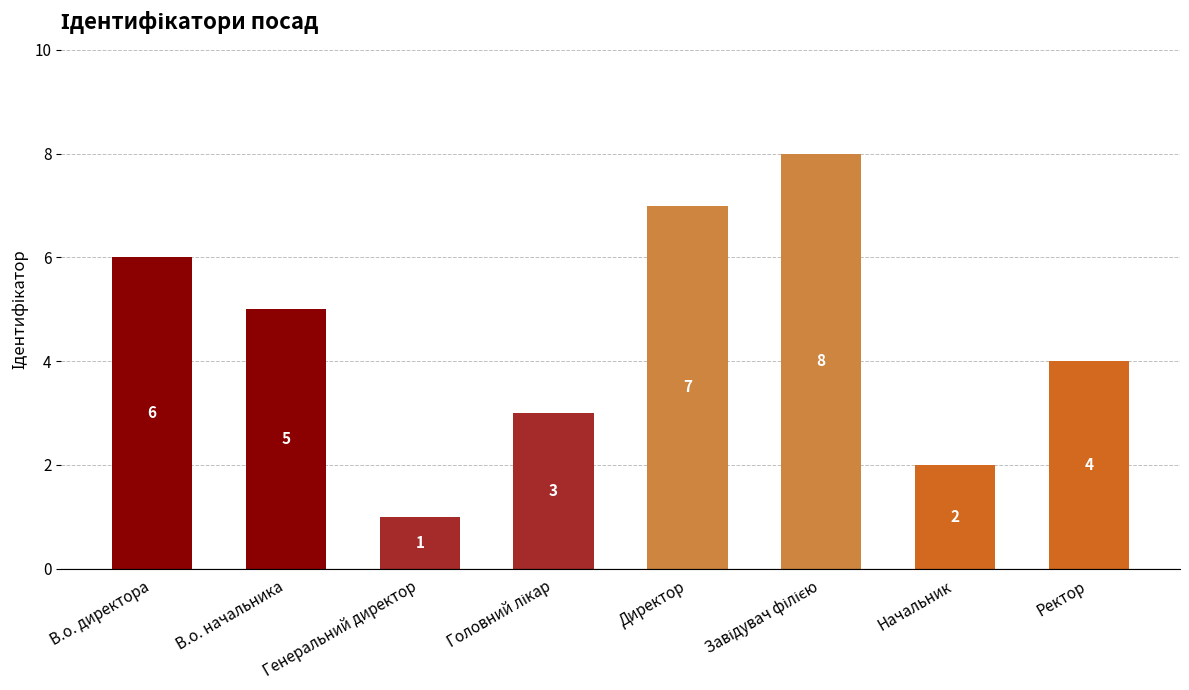

The value at Директор is 11. True or false?

False